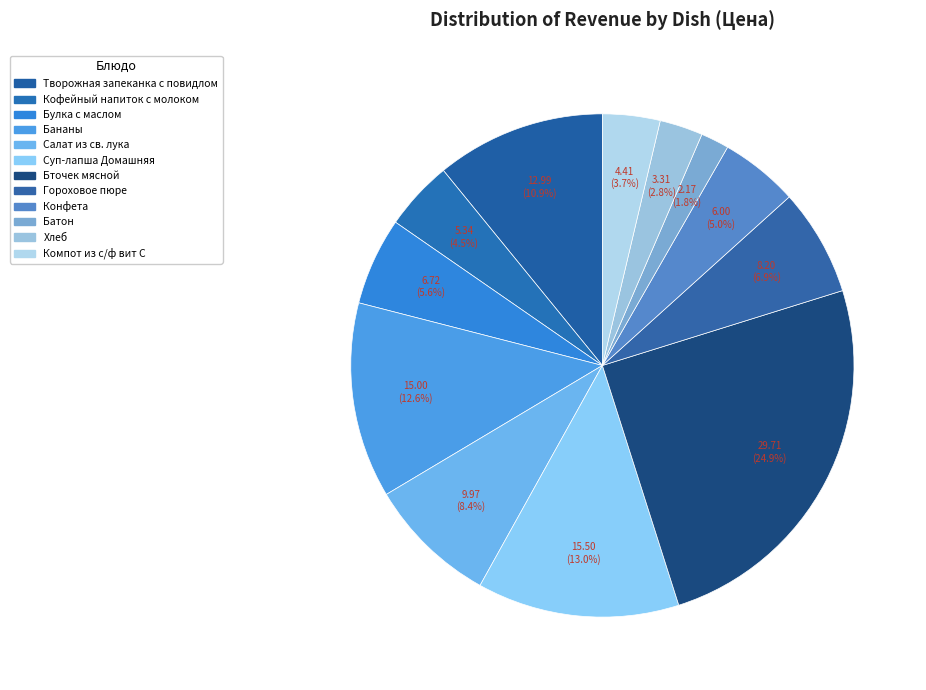

Rank the categories by value from lowest to highest.

Батон, Хлеб, Компот из с/ф вит С, Кофейный напиток с молоком, Конфета, Булка с маслом, Гороховое пюре, Салат из св. лука, Творожная запеканка с повидлом, Бананы, Суп-лапша Домашняя, Бточек мясной